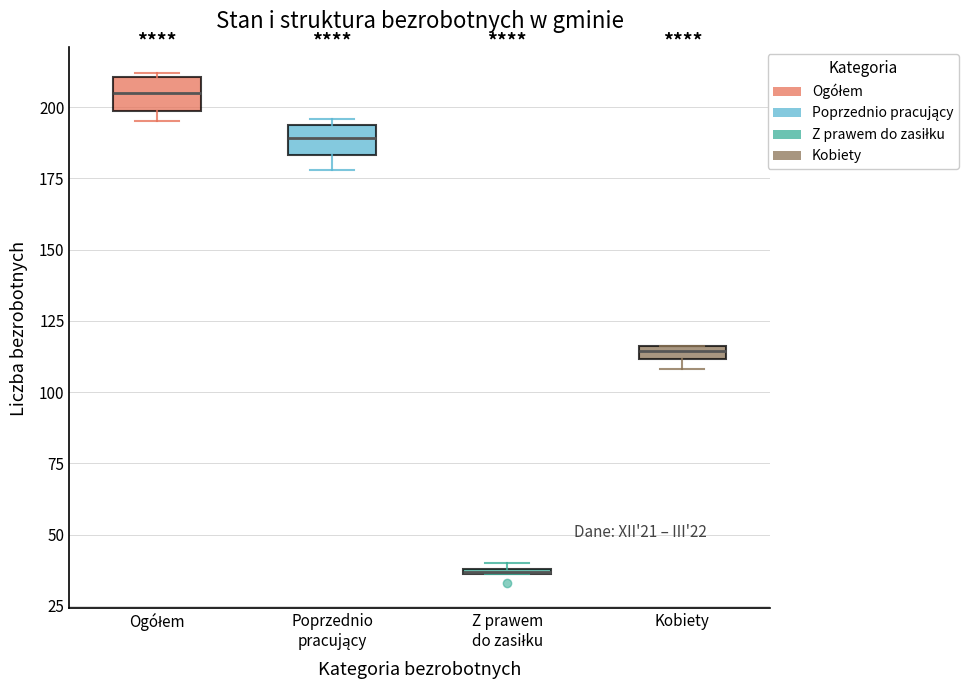

Where is the lower edge of the box for Z prawem do zasiłku on the y-axis? The values are not printed on the chart, so give them approximately, as read against the axis.

35